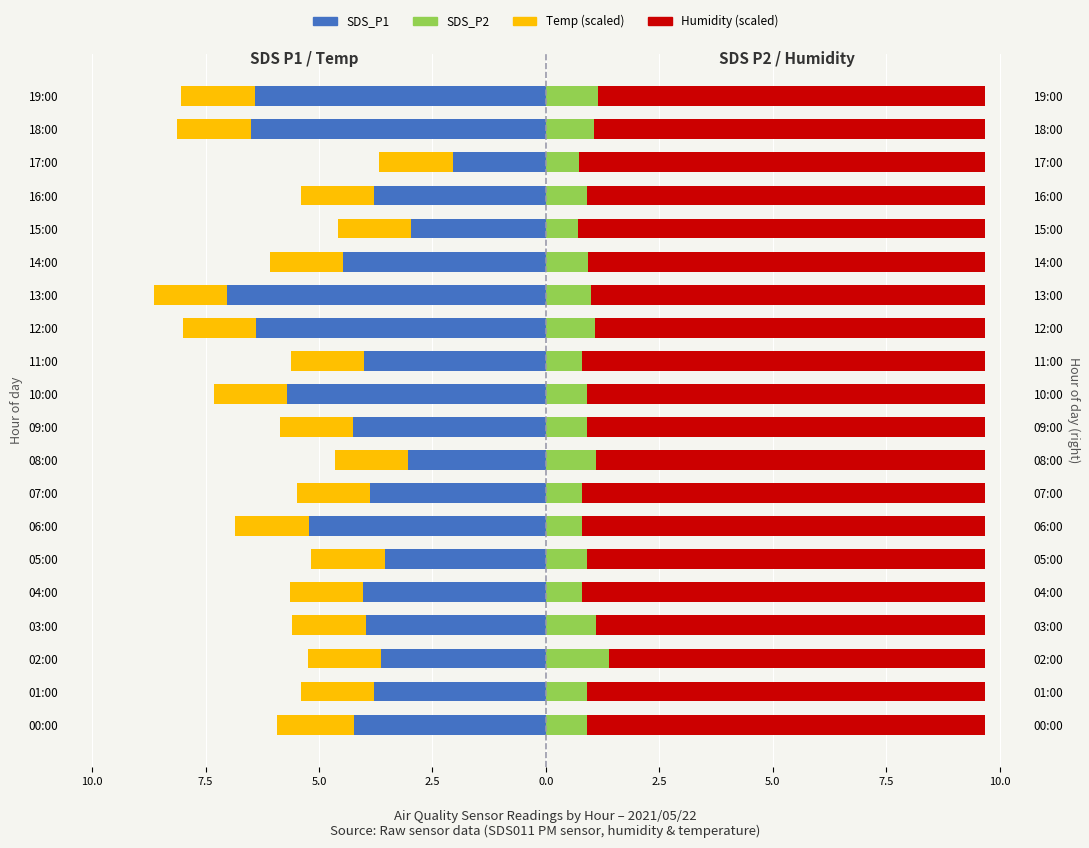

Which has a higher value, 02:00 or 07:00?

02:00